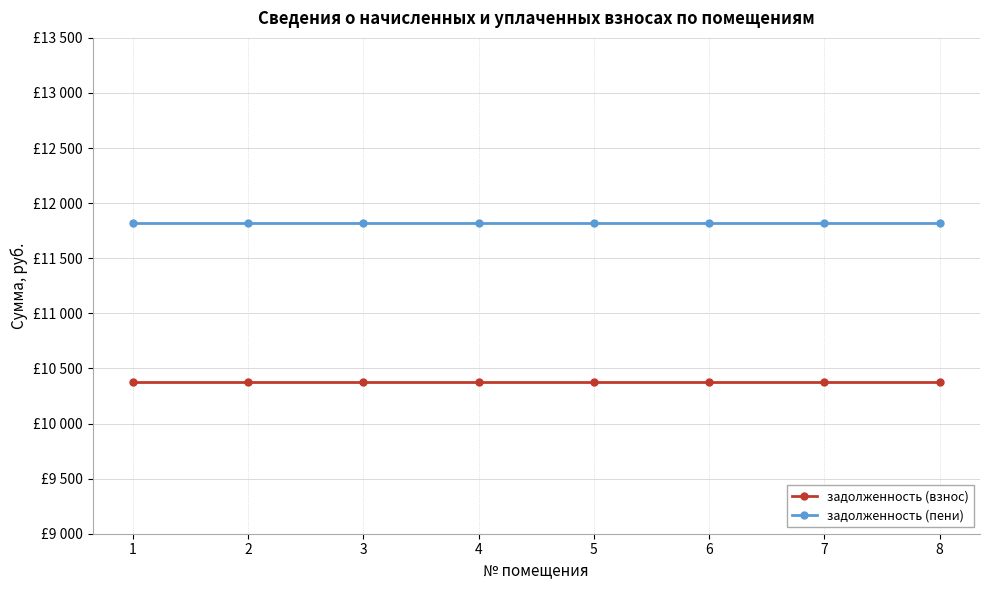

What are all the series names shown in the legend?

задолженность (взнос), задолженность (пени)